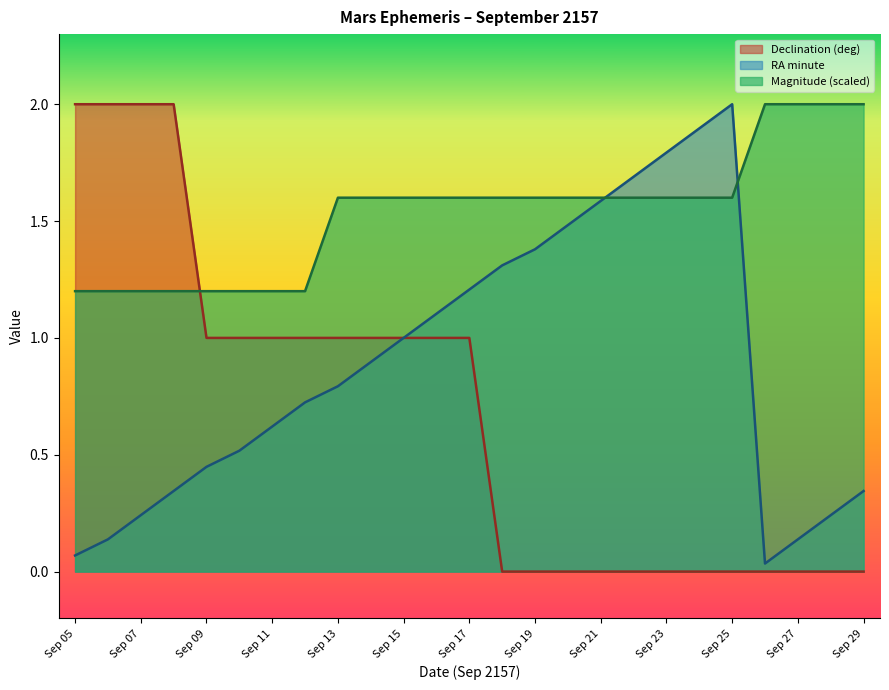

Which series has the largest total across all categories?

Magnitude (scaled)